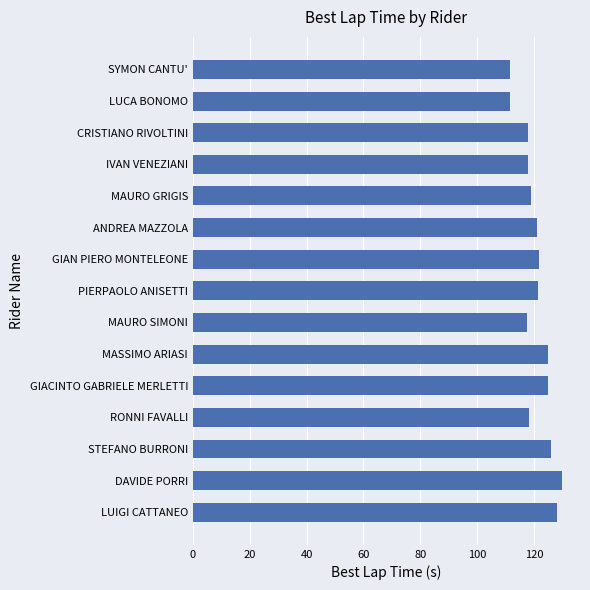

What is the difference between the maximum and second lowest values?

18.1